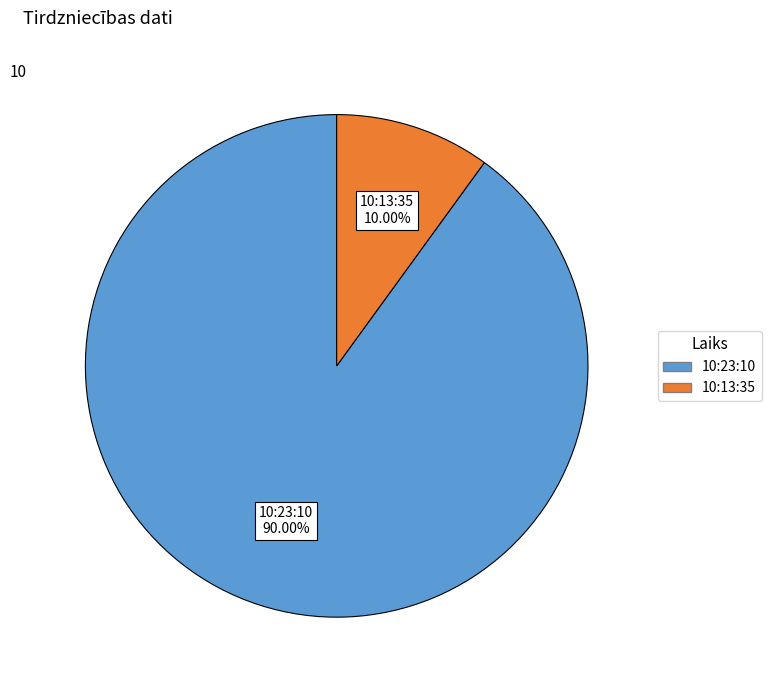

What is the largest slice in the pie chart?

10:23:10